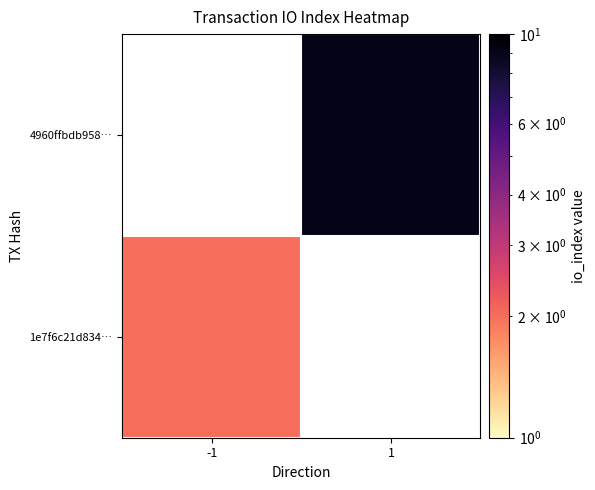

How many distinct data groups are displayed?

2